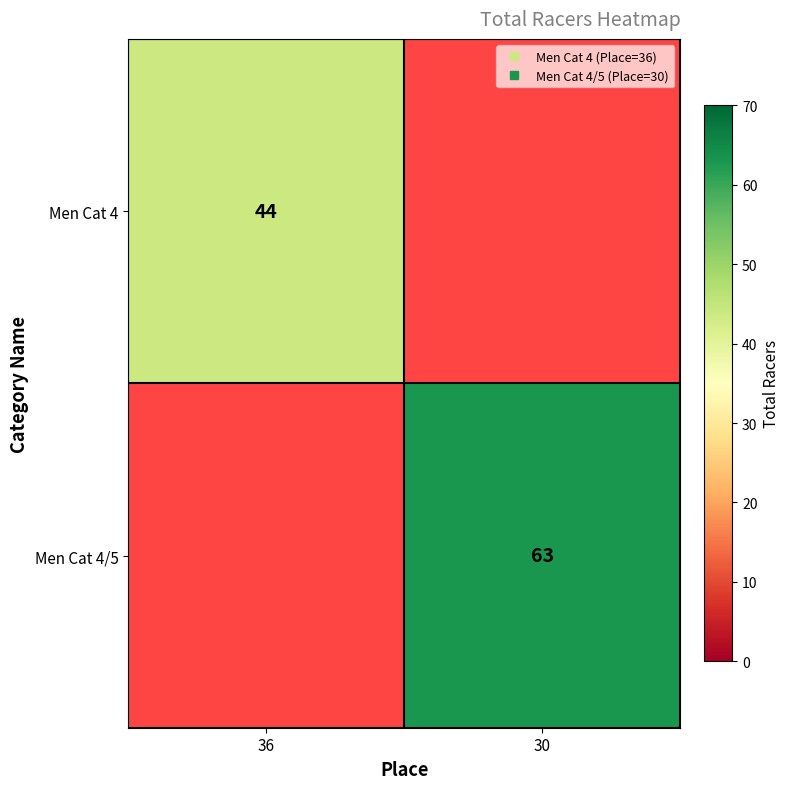

How many positive values does the Men Cat 4 series have?

1